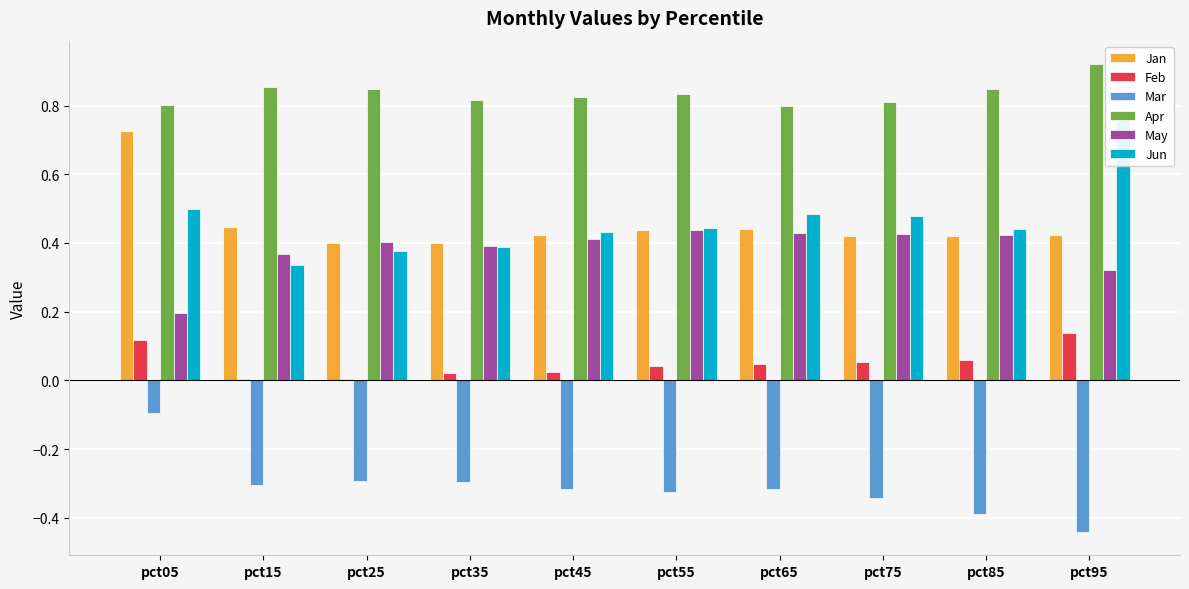

How many bars are there in each group?

6